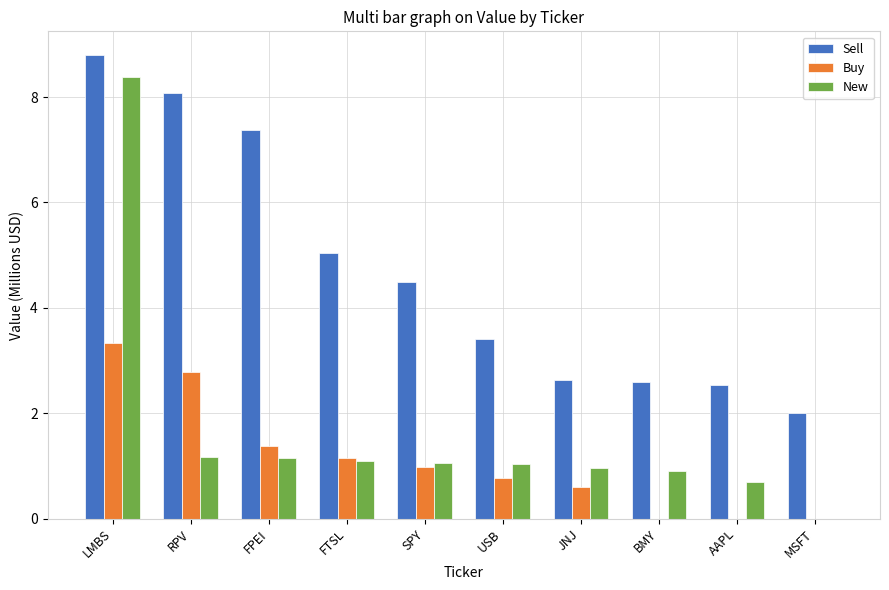

What is the maximum value shown in the chart?

8.8